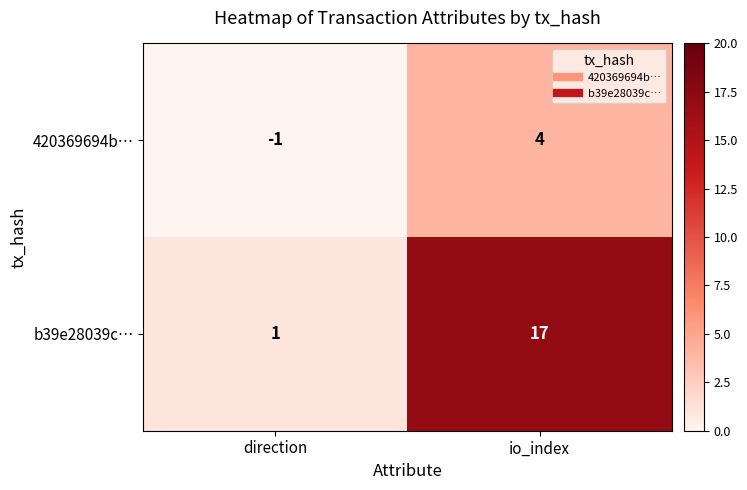

What is the difference between the 420369694b… values at direction and io_index?

5